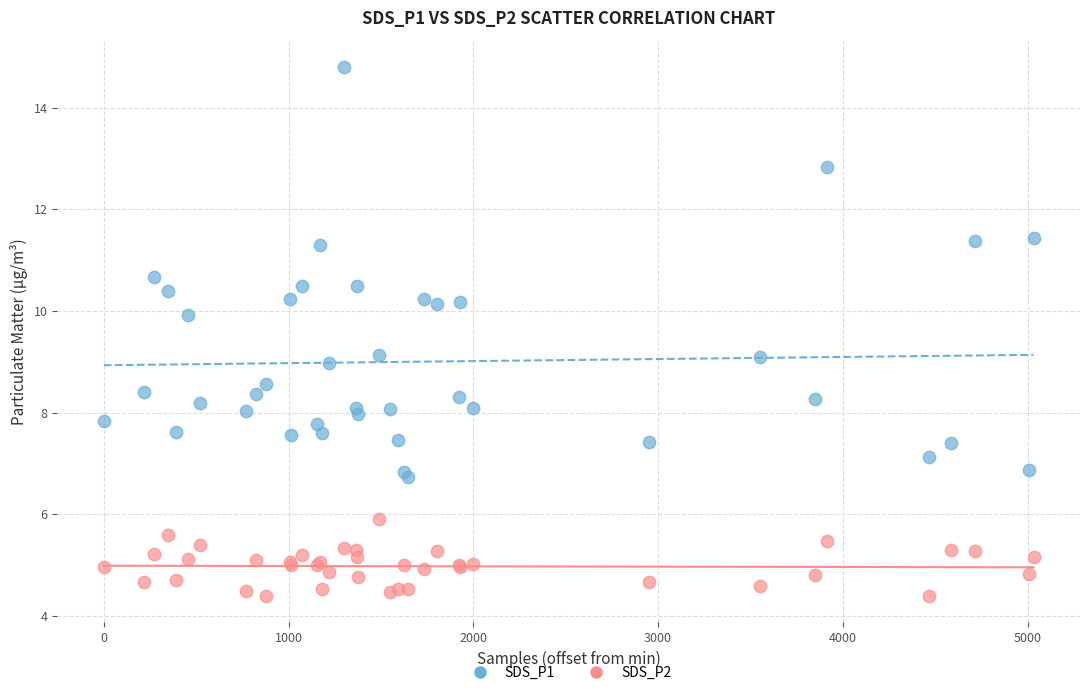

Which series has the largest Y range (max minus min)?

SDS_P1